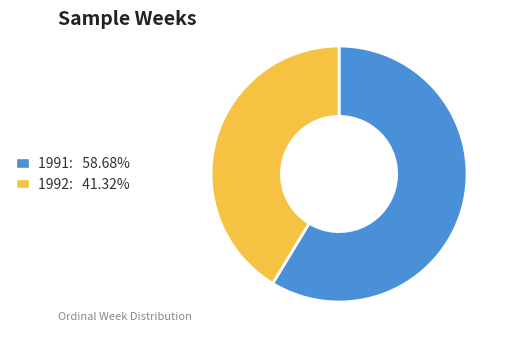

What is the ratio of the value at 1991: 58.68% to the value at 1992: 41.32%?

1.4